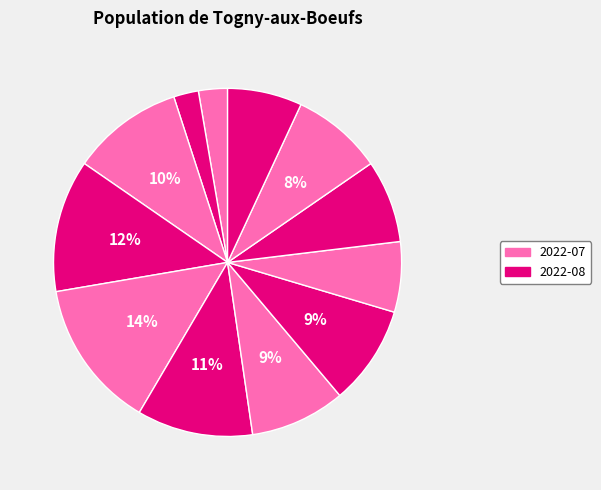

How many segments does this pie chart have?

12